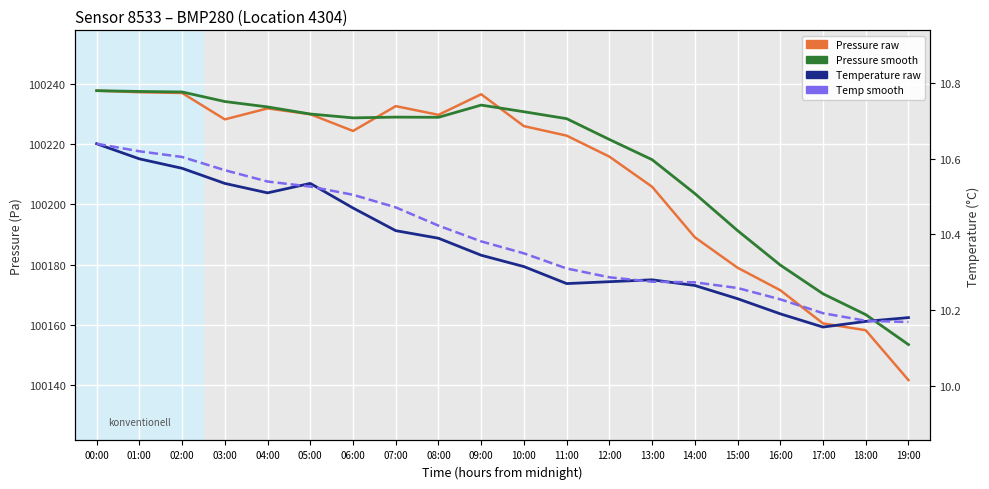

In temperature, how many points are higher than both neighbors (excluding endpoints)?

2